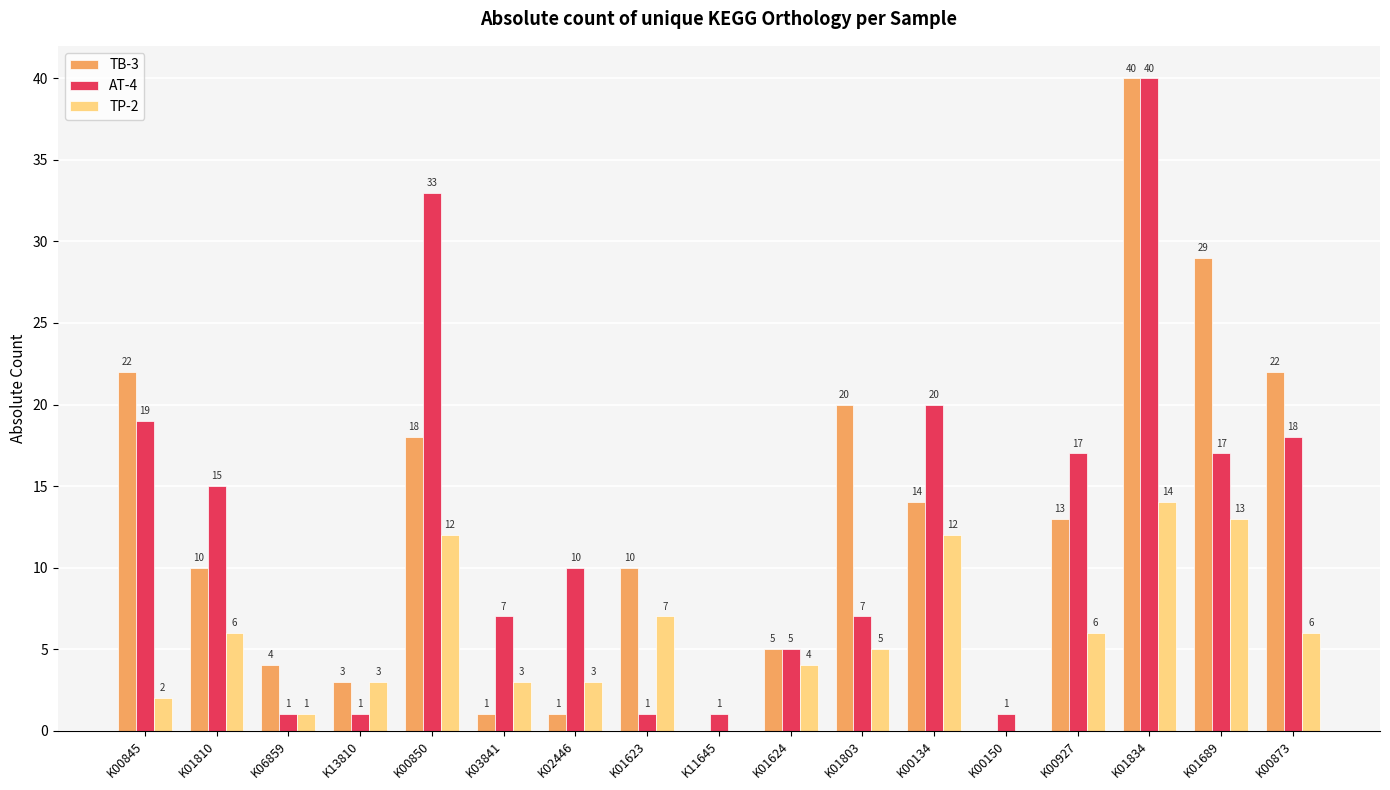

At which category is the sum across all series the highest?

K01834